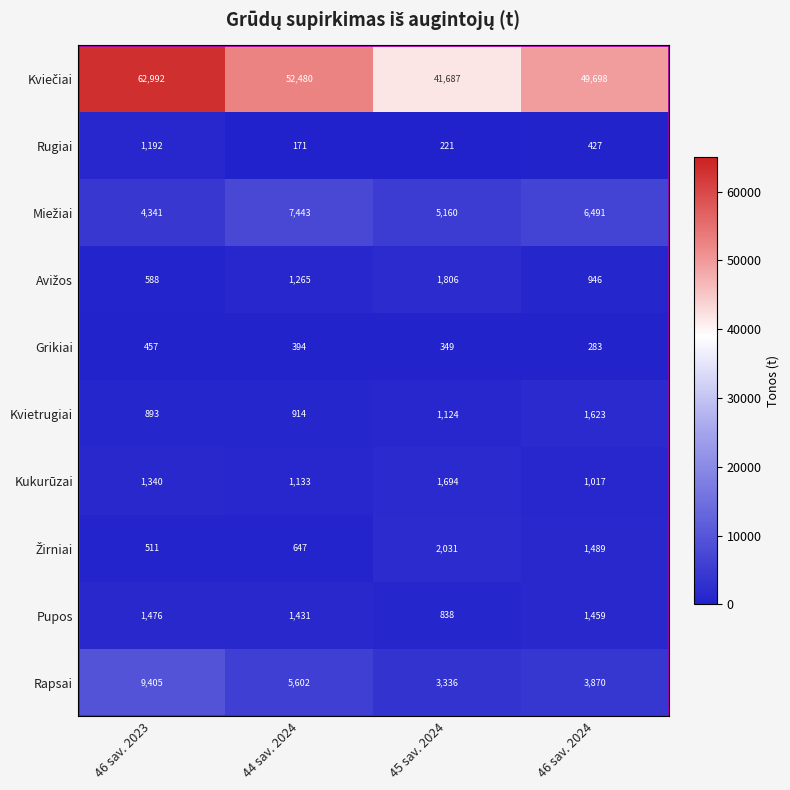

What is the difference between the maximum and minimum values in the Rugiai series?

1021